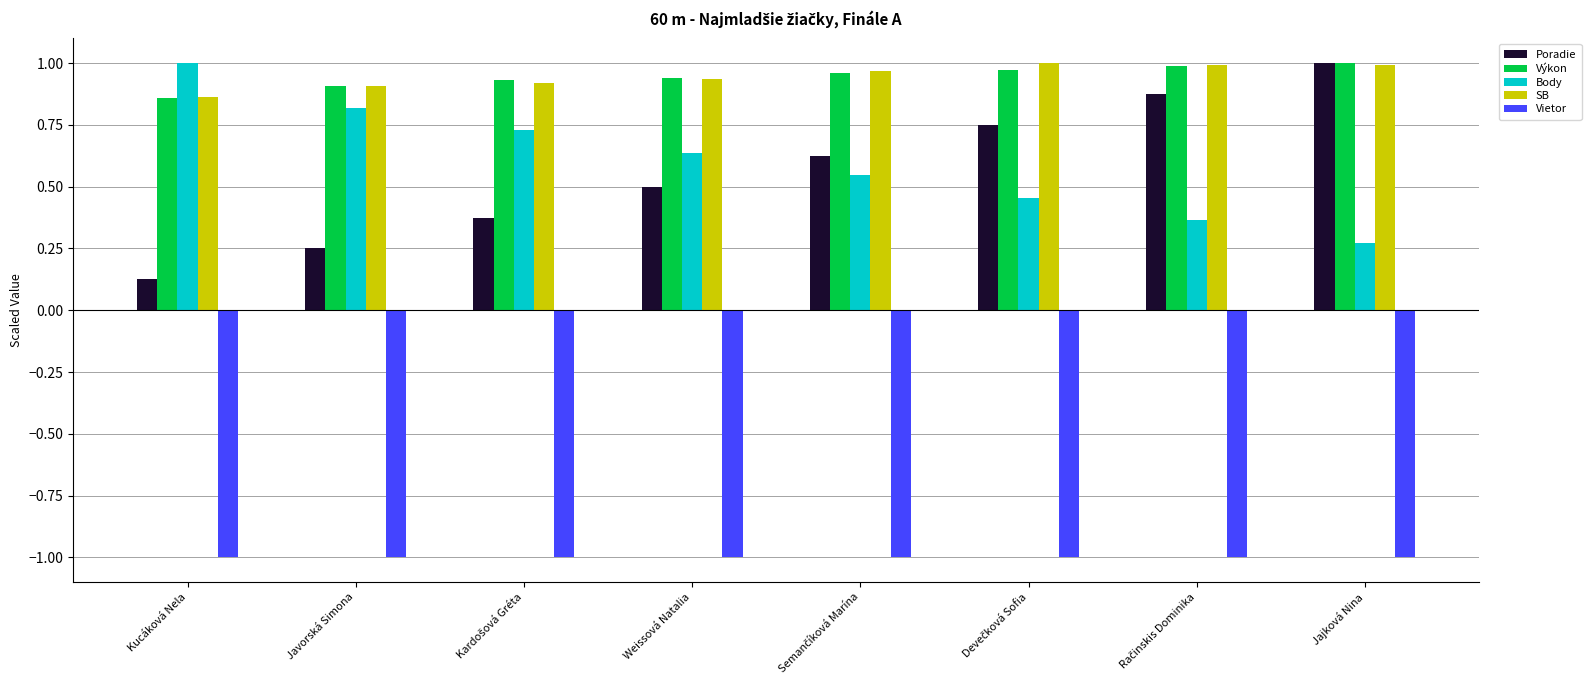

What position from the right is Kucáková Nela?

8